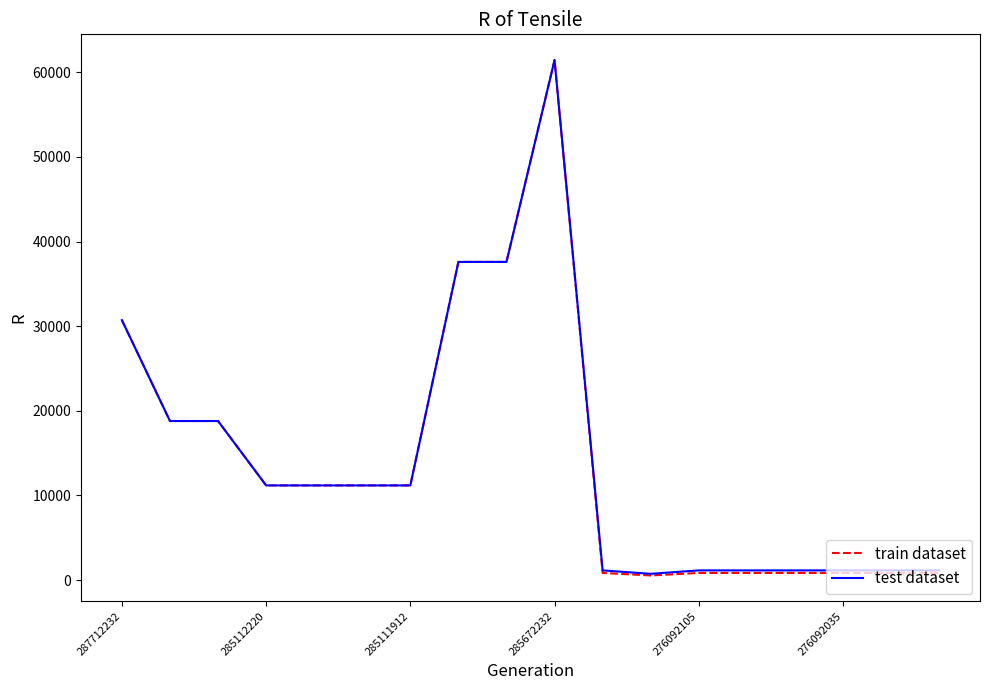

What is the greatest value displayed?

61434.3